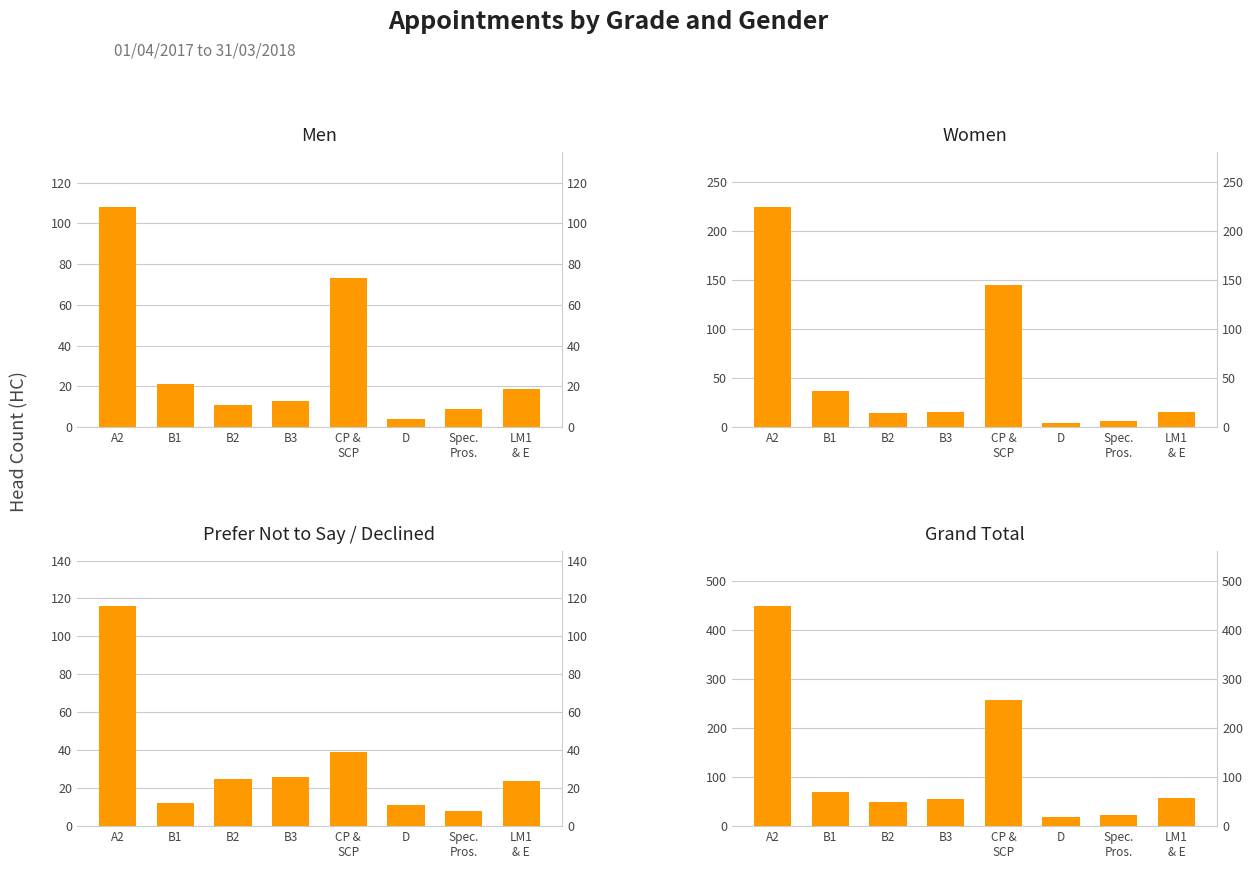

What is the difference between the maximum and minimum values in the Grand Total series?

429